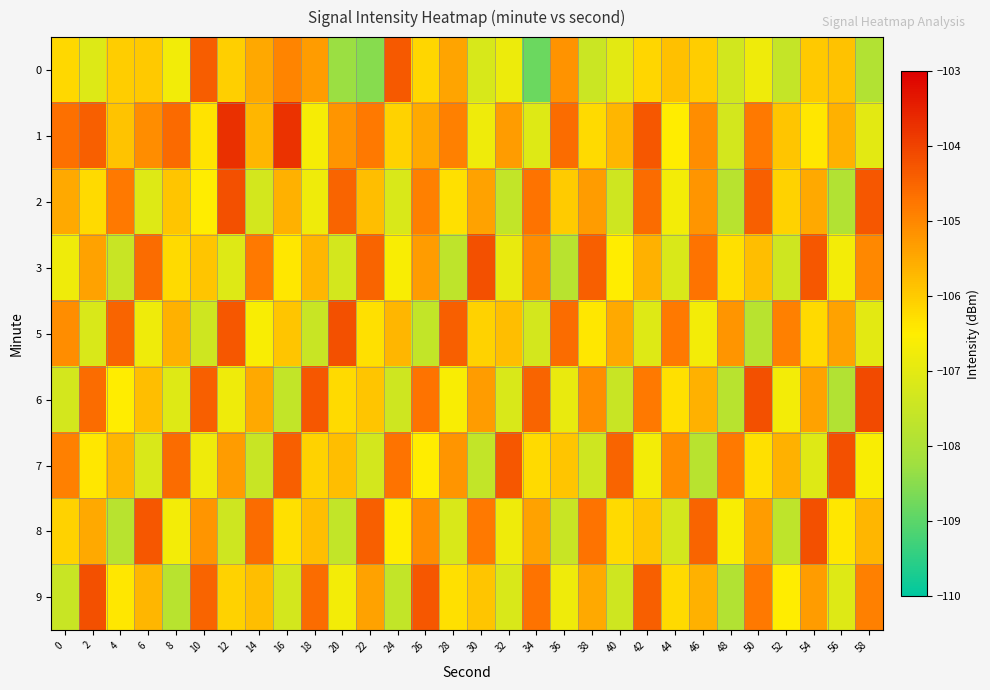

At which category is the sum across all series the highest?

42